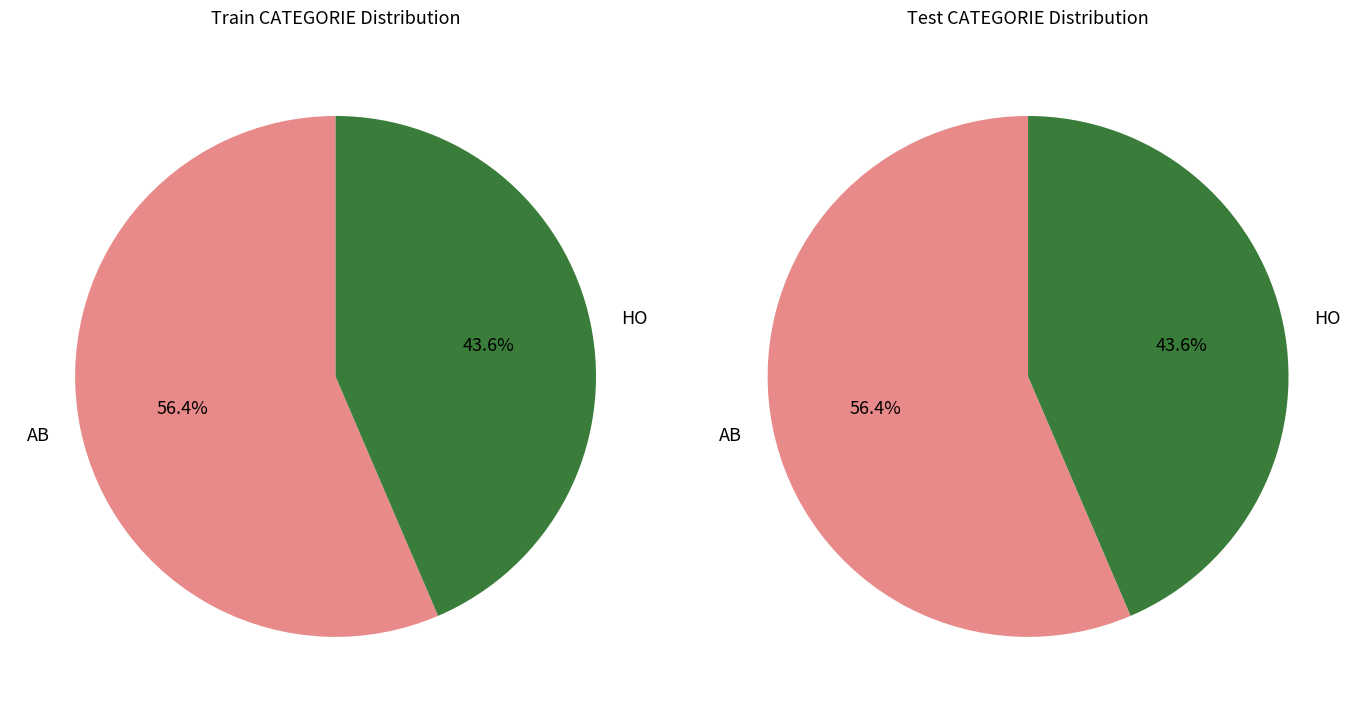

Rank the categories by value from highest to lowest.

AB, HO